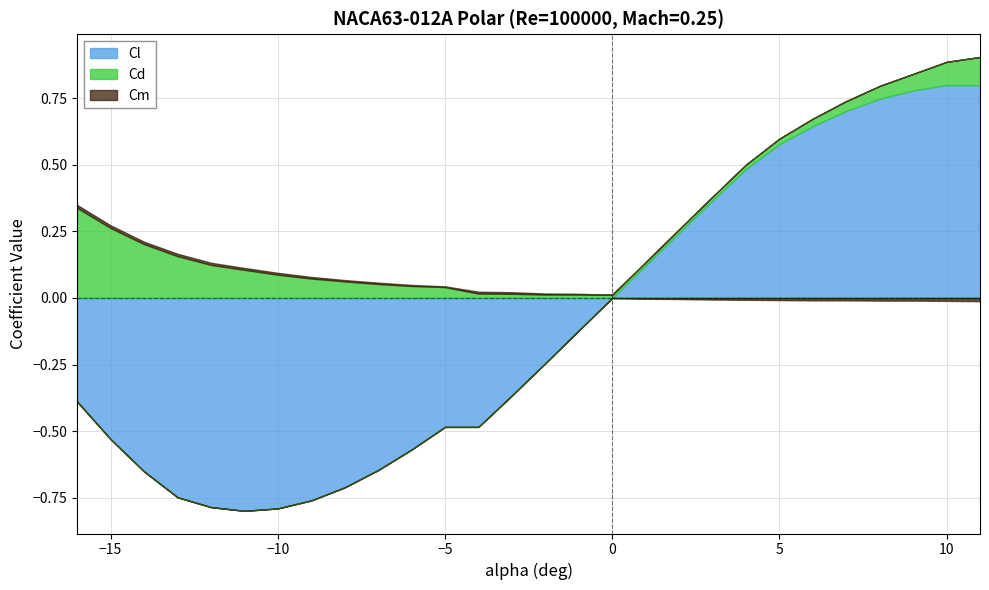

What are all the series names shown in the legend?

Cl, Cd, Cm